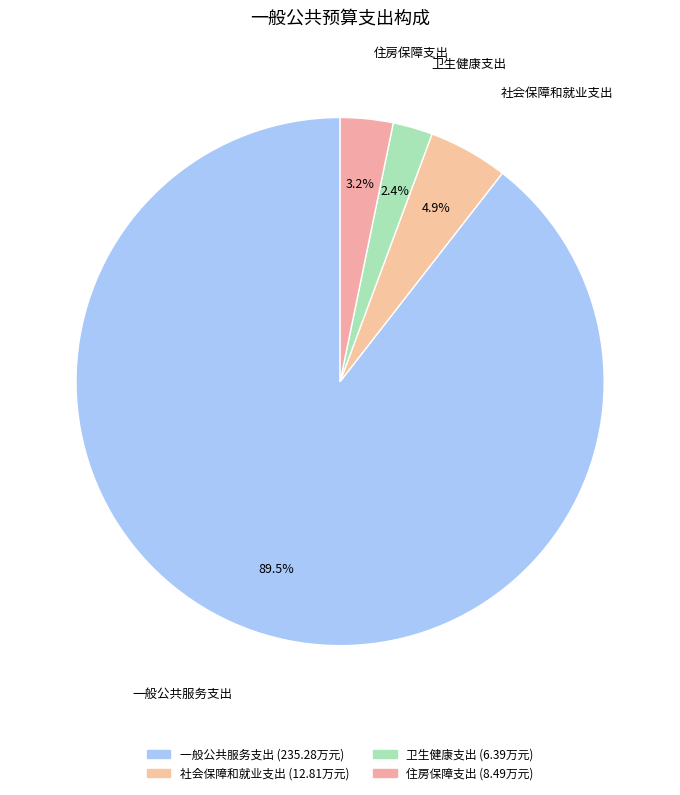

Is there any slice that represents more than half of the pie?

Yes